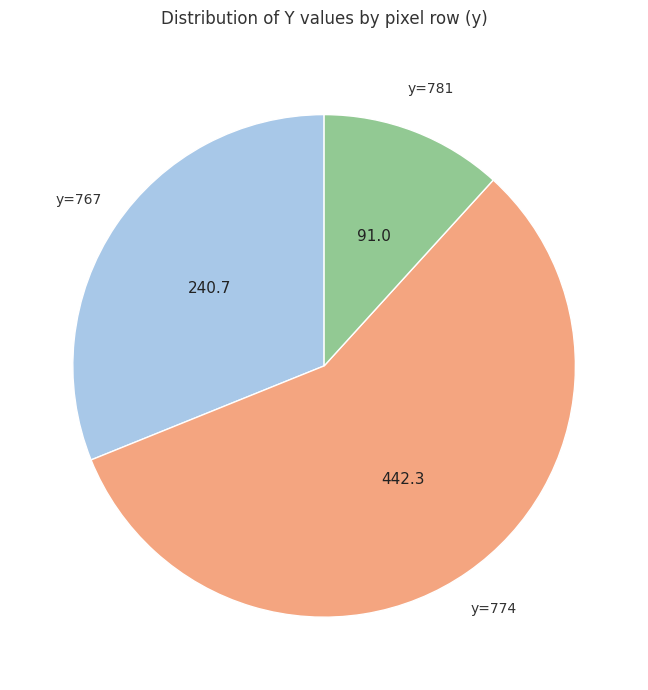

Is there any slice that represents more than half of the pie?

Yes